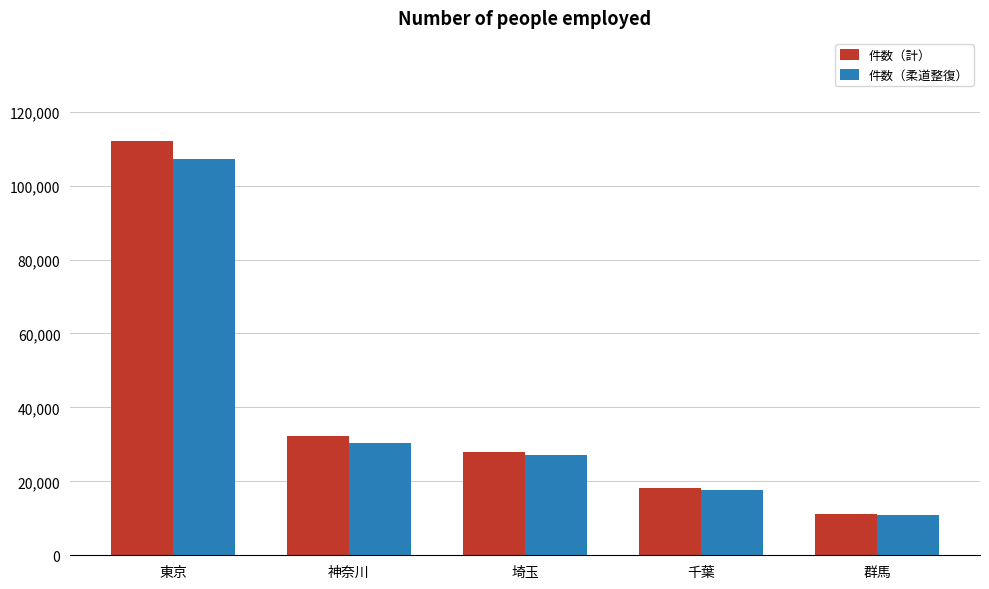

The value of 件数（計） at 千葉 is 18224. True or false?

True